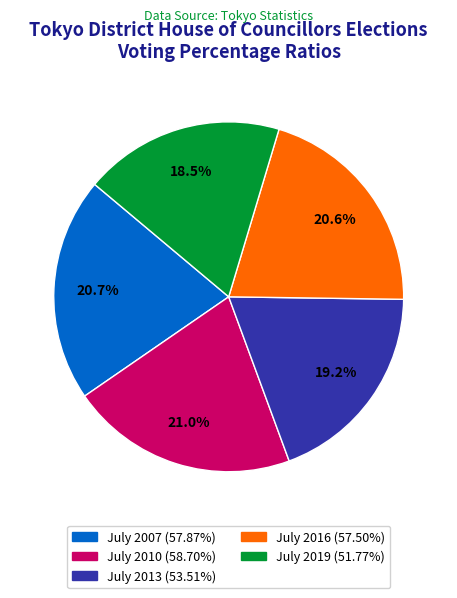

Which has a higher value, July 2019 or July 2016?

July 2016